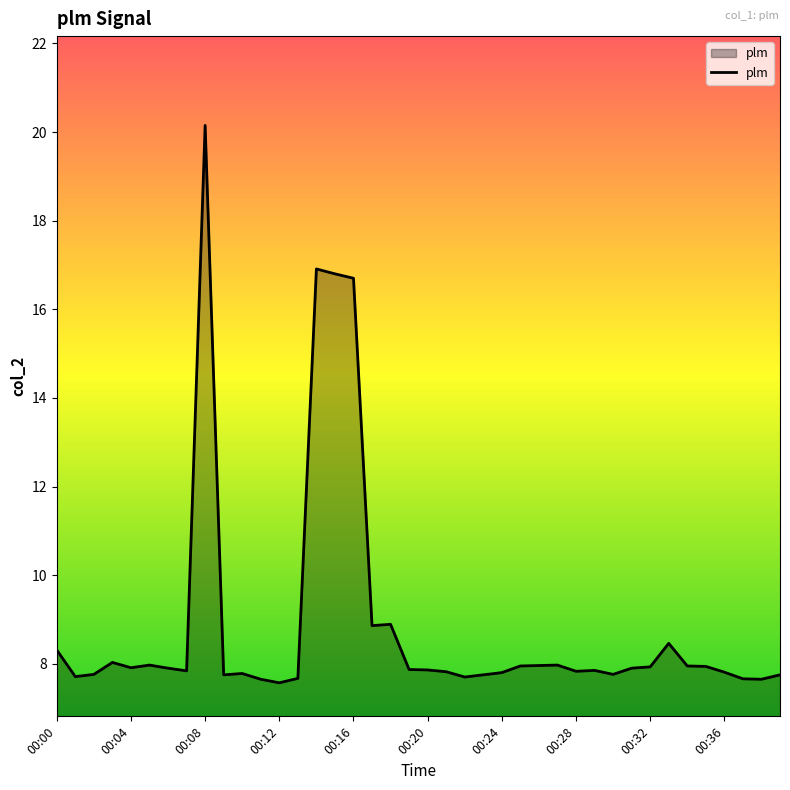

What is the smallest value displayed?

7.6